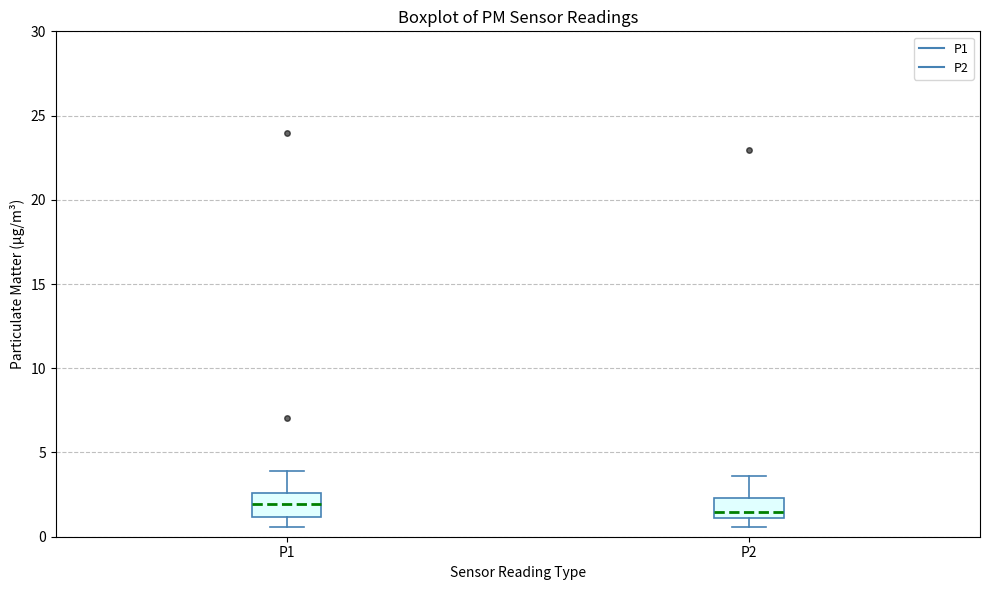

Reading left to right, transcribe this box plot: for each box, give where its median line is, the range the box spans, and where its two whiskers end, as read against the y-axis. The values are not printed on the chart, so give them approximately, as read against the axis.

P1: median 2.0, box 1.0 to 2.5, whiskers 0.5 to 4.0
P2: median 1.5, box 1.0 to 2.5, whiskers 0.5 to 3.5